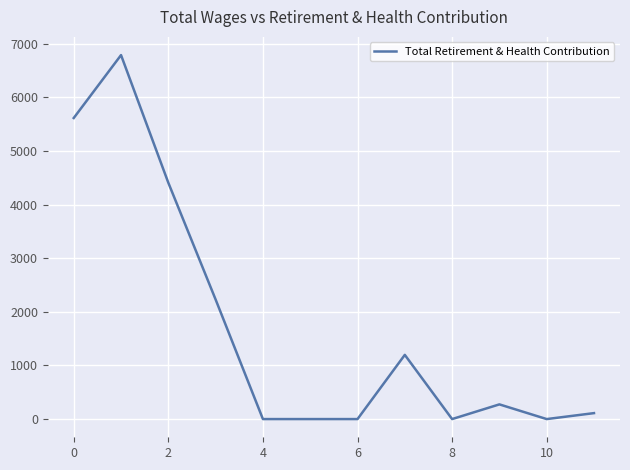

What is the difference between the maximum and minimum values?

6786